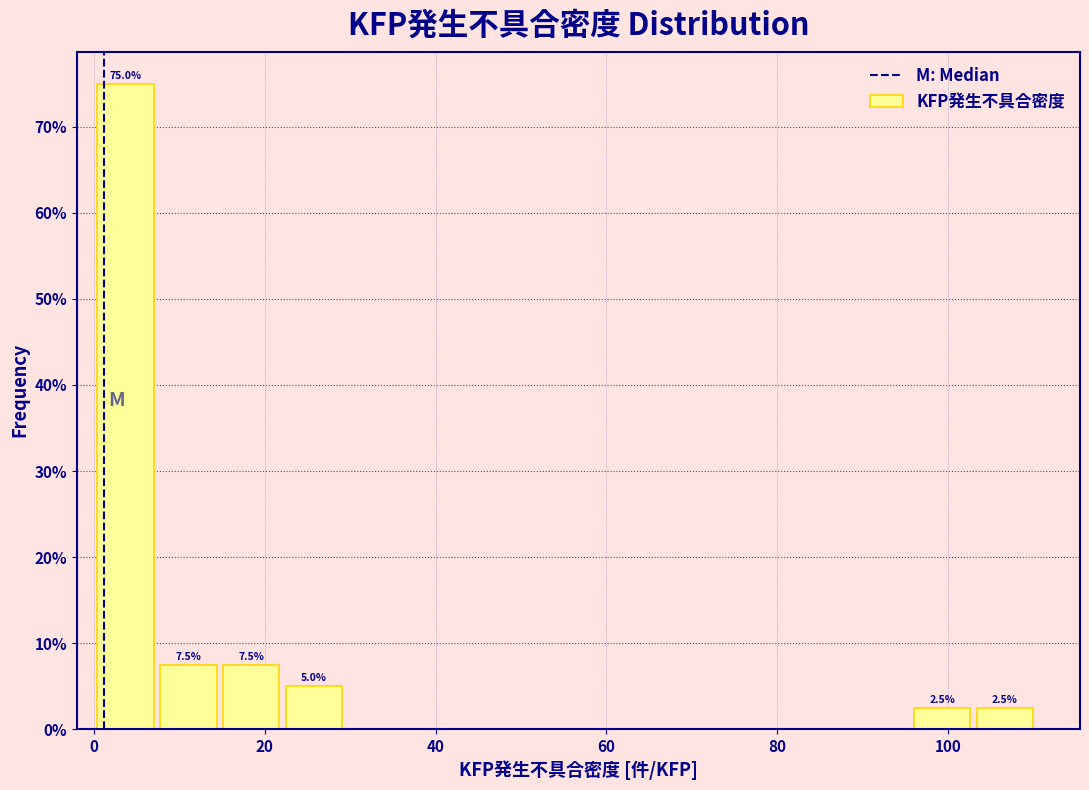

Around what value on the x-axis is the tallest bar? Give the approximate position of its centre, as read against the axis.

4